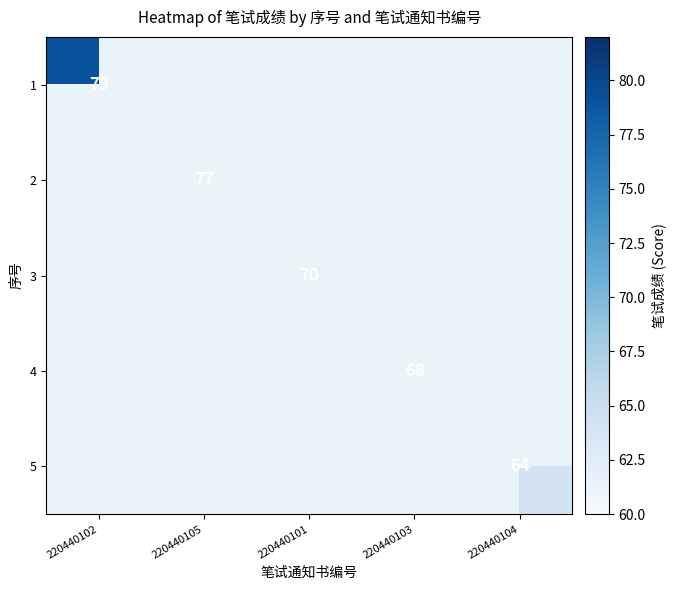

Is it true that 3 equals 70 at 220440101?

True